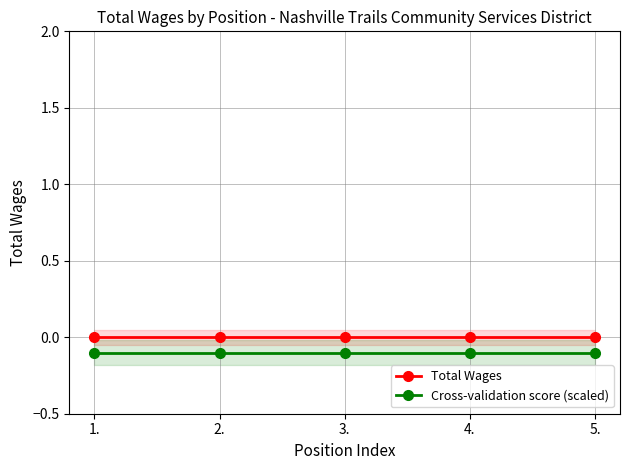

True or false: Cross-validation score (scaled) and Total Wages intersect in this chart.

False